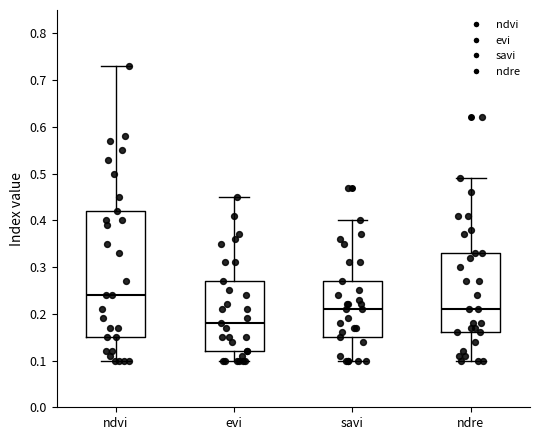

Reading left to right, read every box against the y-axis: the position of its median line, the range the box covers, and the ends of its whiskers. The values are not printed on the chart, so give them approximately, as read against the axis.

ndvi: median 0.24, box 0.15 to 0.42, whiskers 0.10 to 0.73
evi: median 0.18, box 0.12 to 0.27, whiskers 0.10 to 0.45
savi: median 0.21, box 0.15 to 0.27, whiskers 0.10 to 0.40
ndre: median 0.21, box 0.16 to 0.33, whiskers 0.10 to 0.49